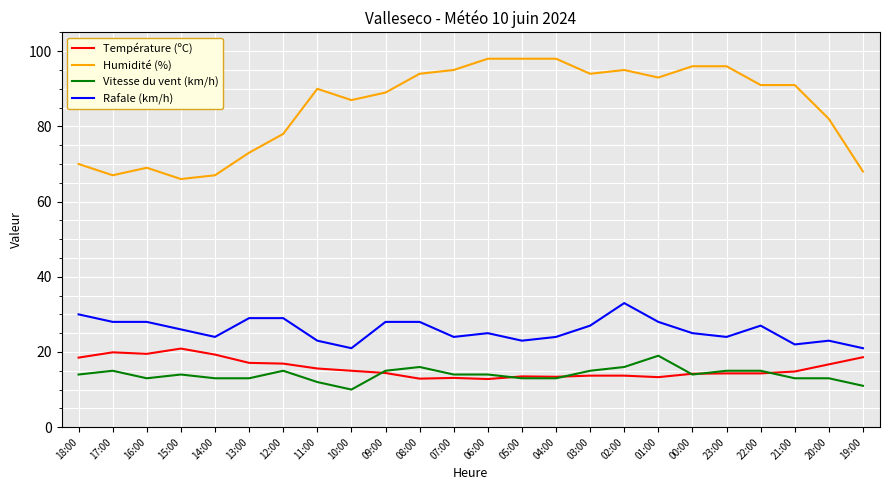

At which label does Rafale (km/h) first exceed 26?

18:00